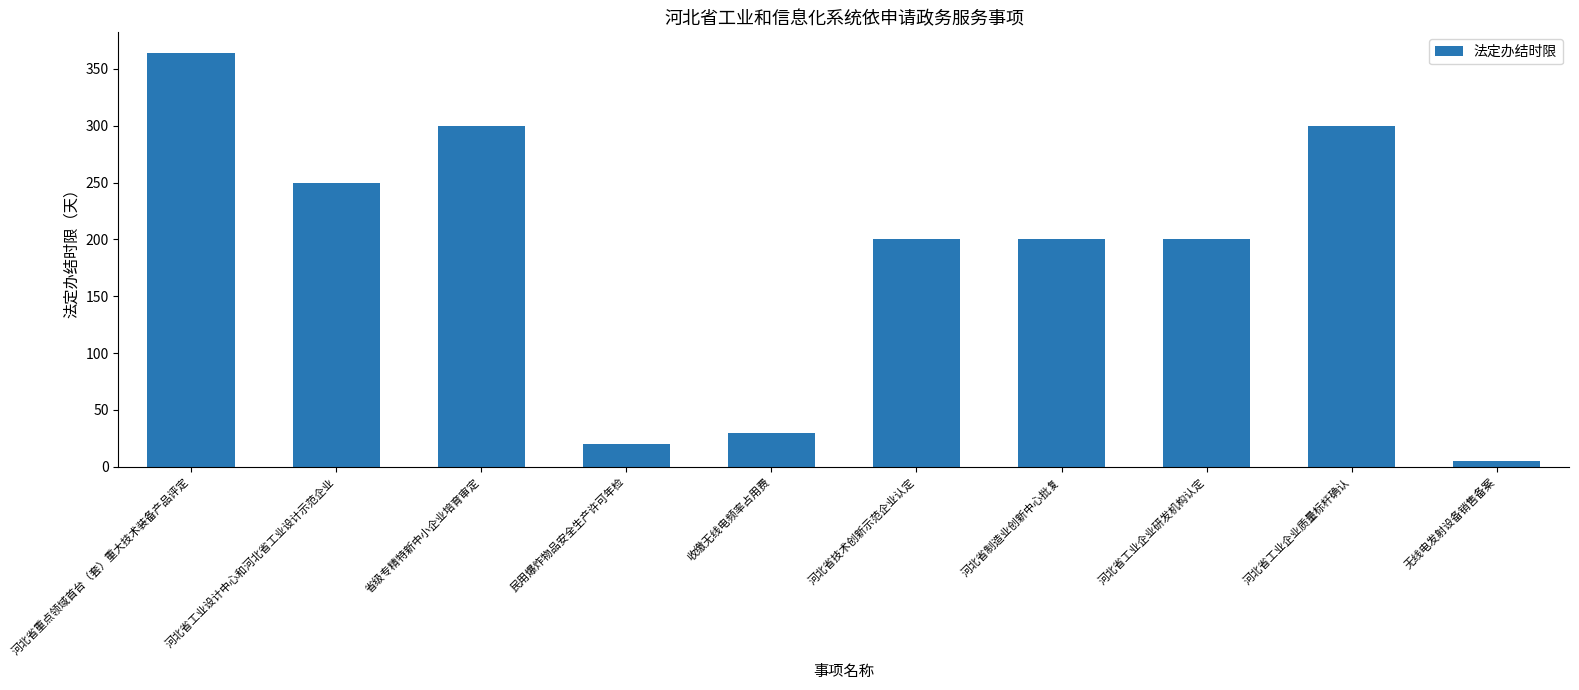

Which label corresponds to the largest value in the chart?

河北省重点领域首台（套）重大技术装备产品评定